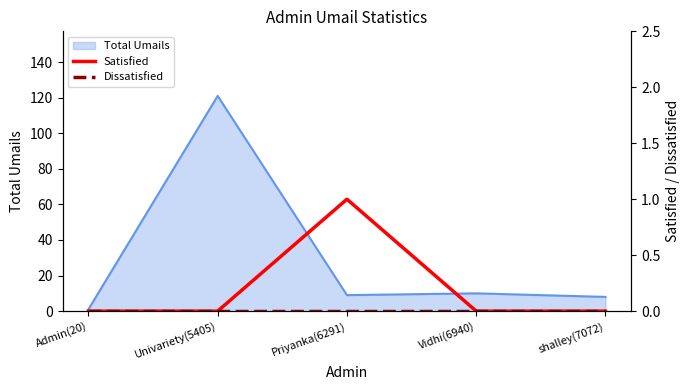

List the labels in order of Dissatisfied value, smallest first.

Admin(20), Univariety(5405), Priyanka(6291), Vidhi(6940), shalley(7072)